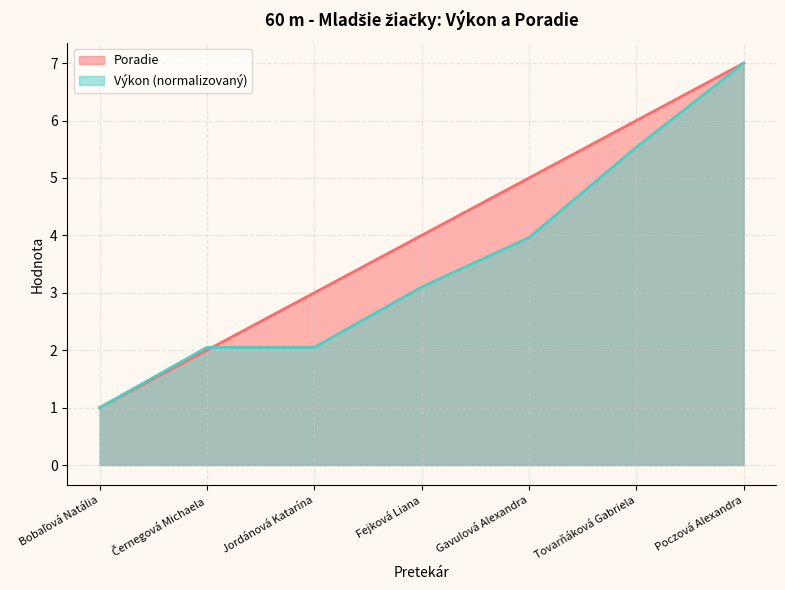

Between which two adjacent categories do Výkon and Poradie first intersect?

Černegová Michaela and Jordánová Katarína